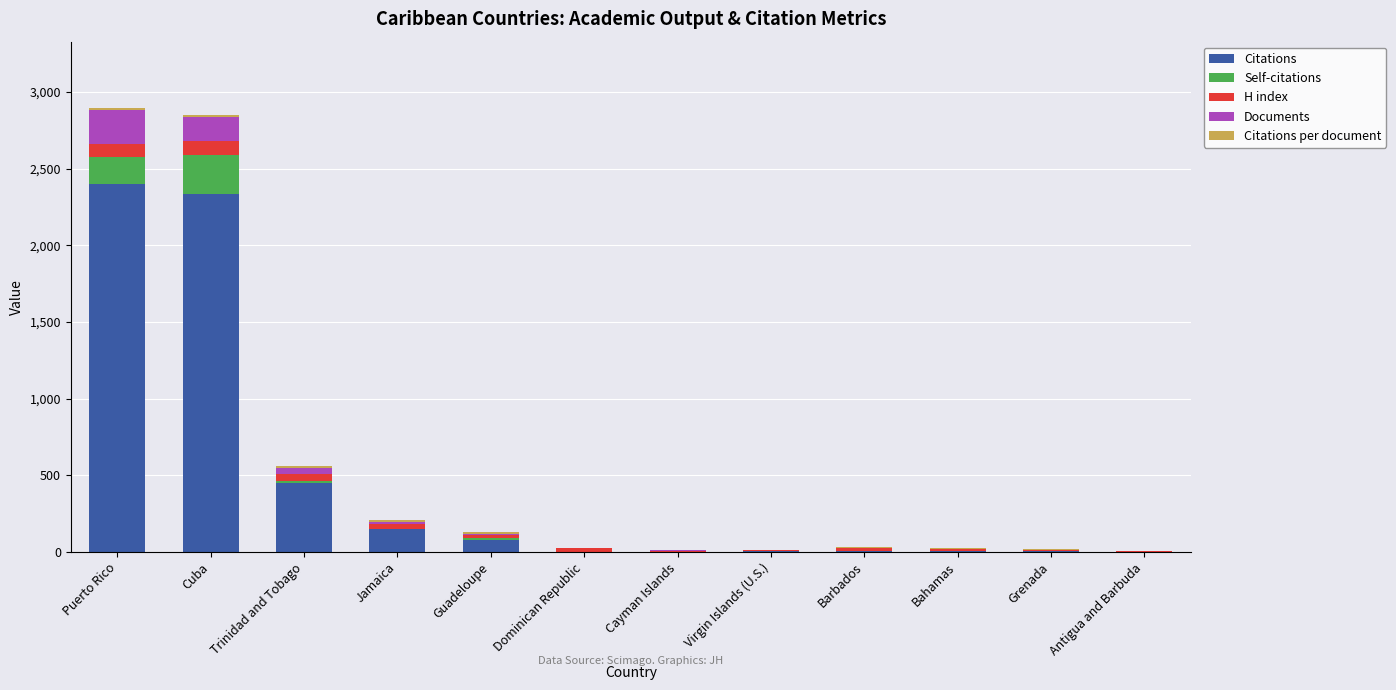

Is it true that Citations equals 1011.3 at Cayman Islands?

False